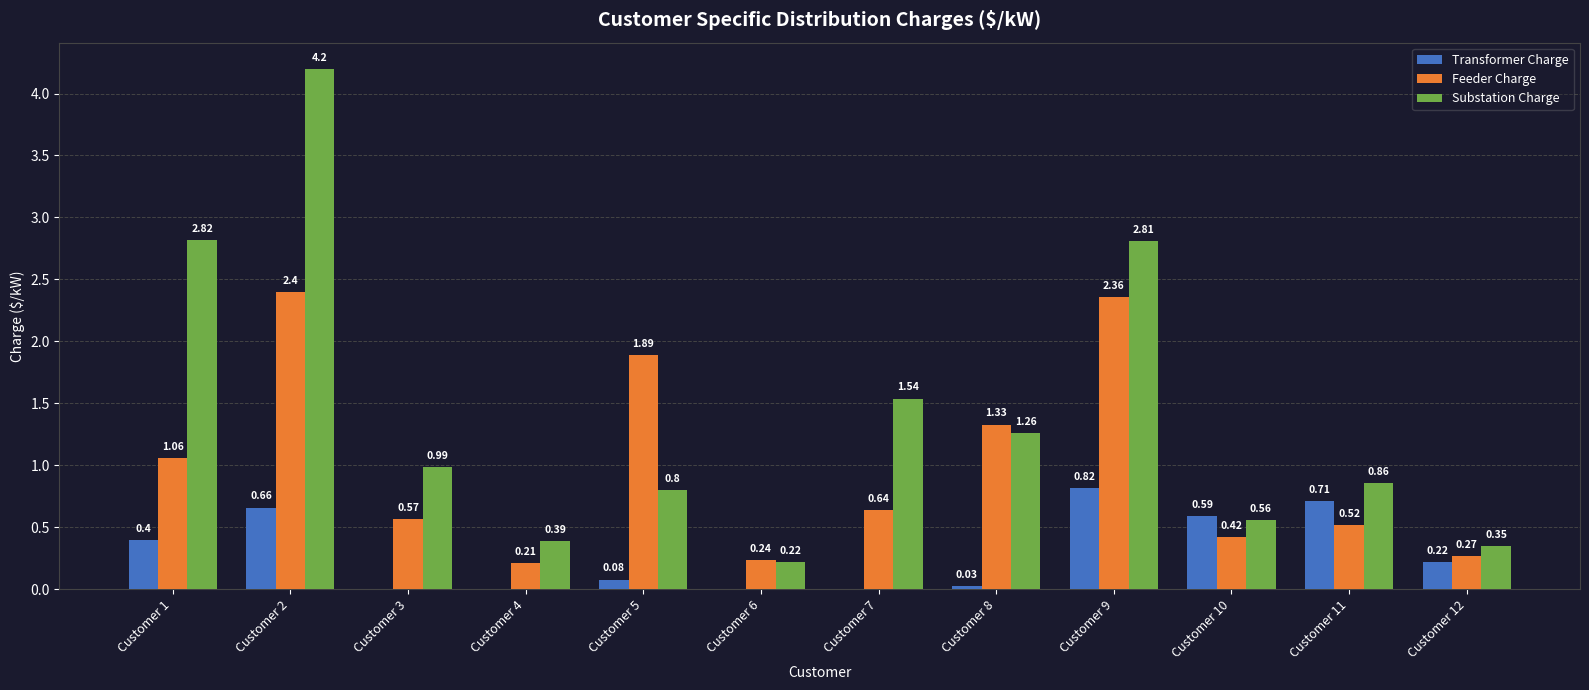

At which category is the sum across all series the highest?

Customer 2